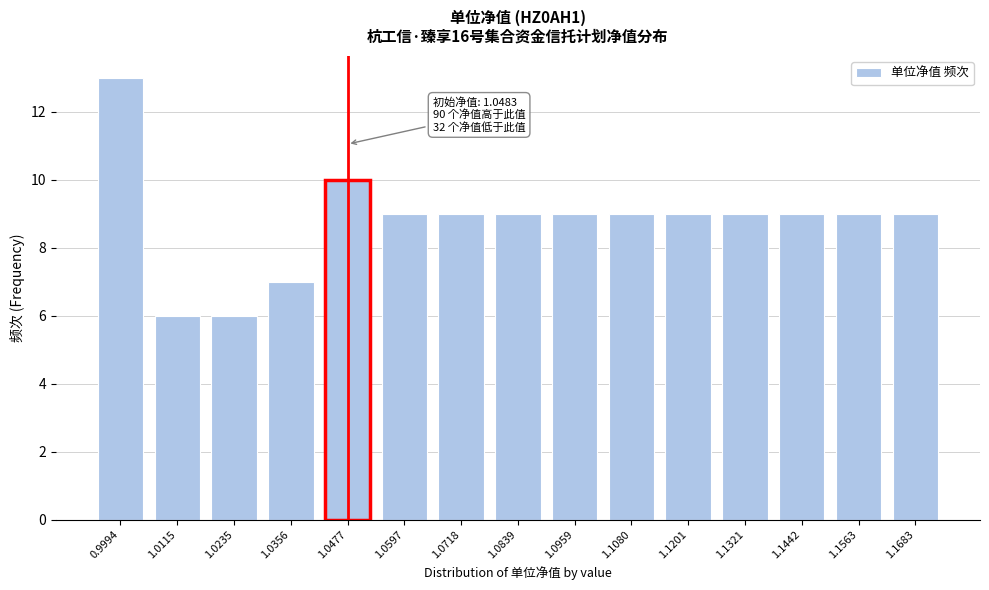

Reading left to right, transcribe all the data shown in this chart.

13	6	6	7	10	9	9	9	9	9	9	9	9	9	9